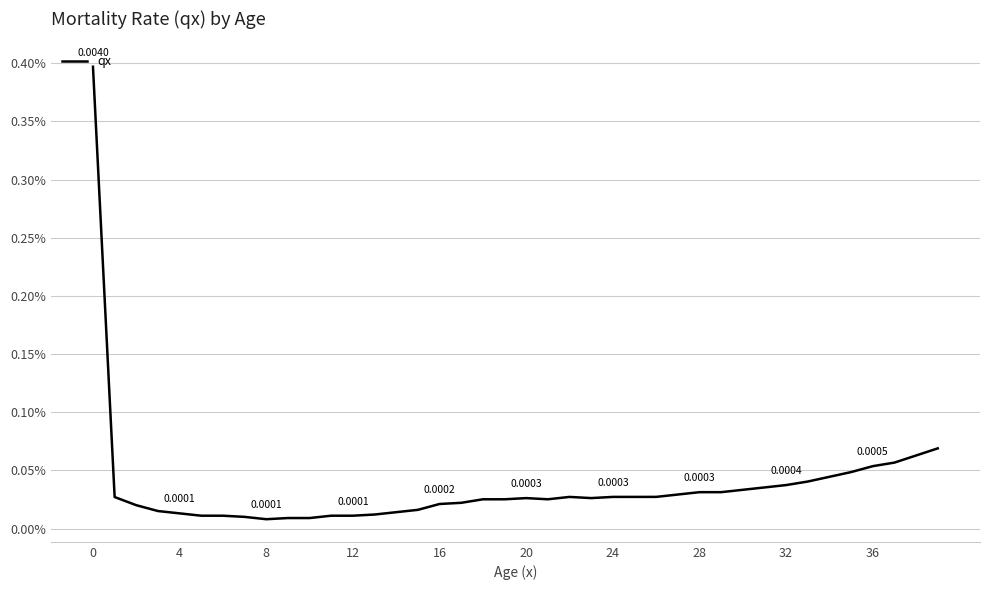

Does the chart have visible grid lines?

Yes